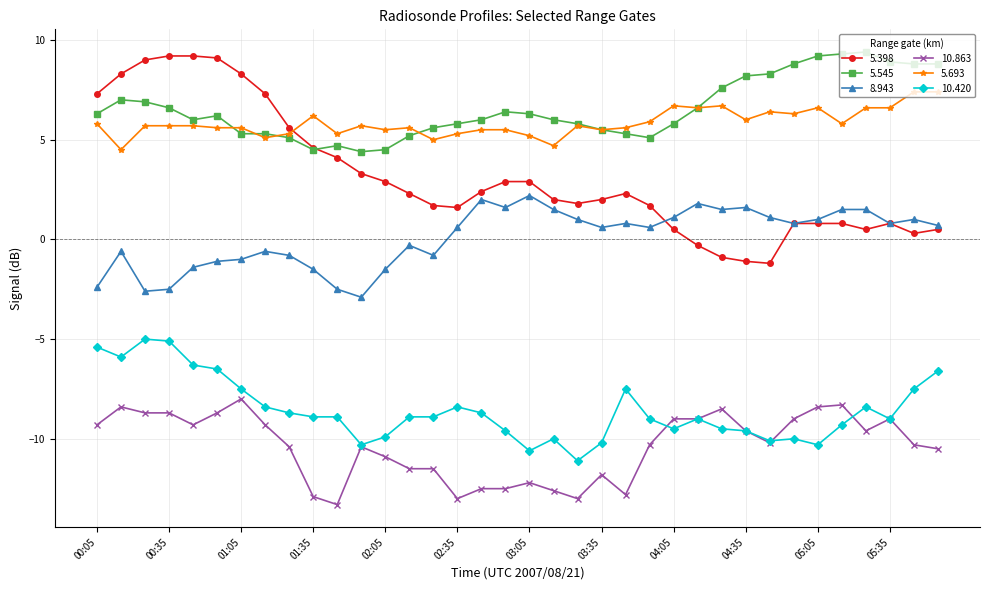

What is the value of the 8.943 point at the 22nd from the left?

0.6